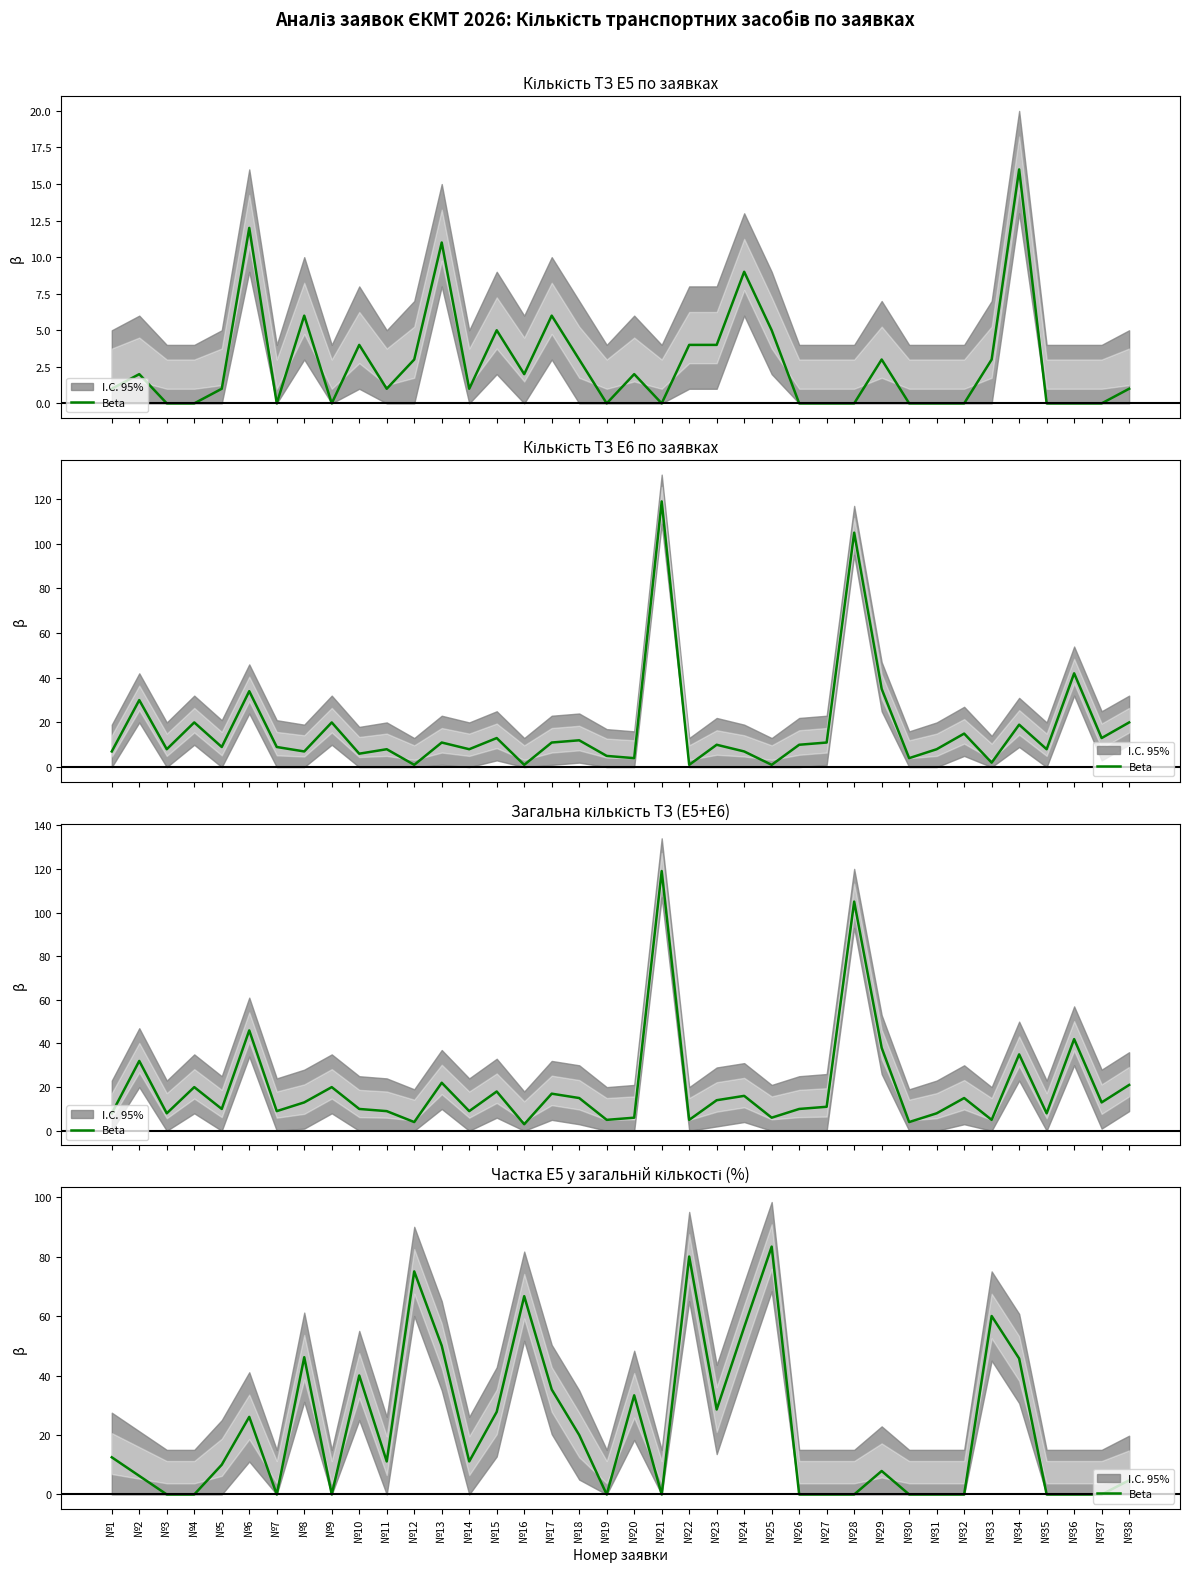

At which category does the data reach its first local peak?

№6